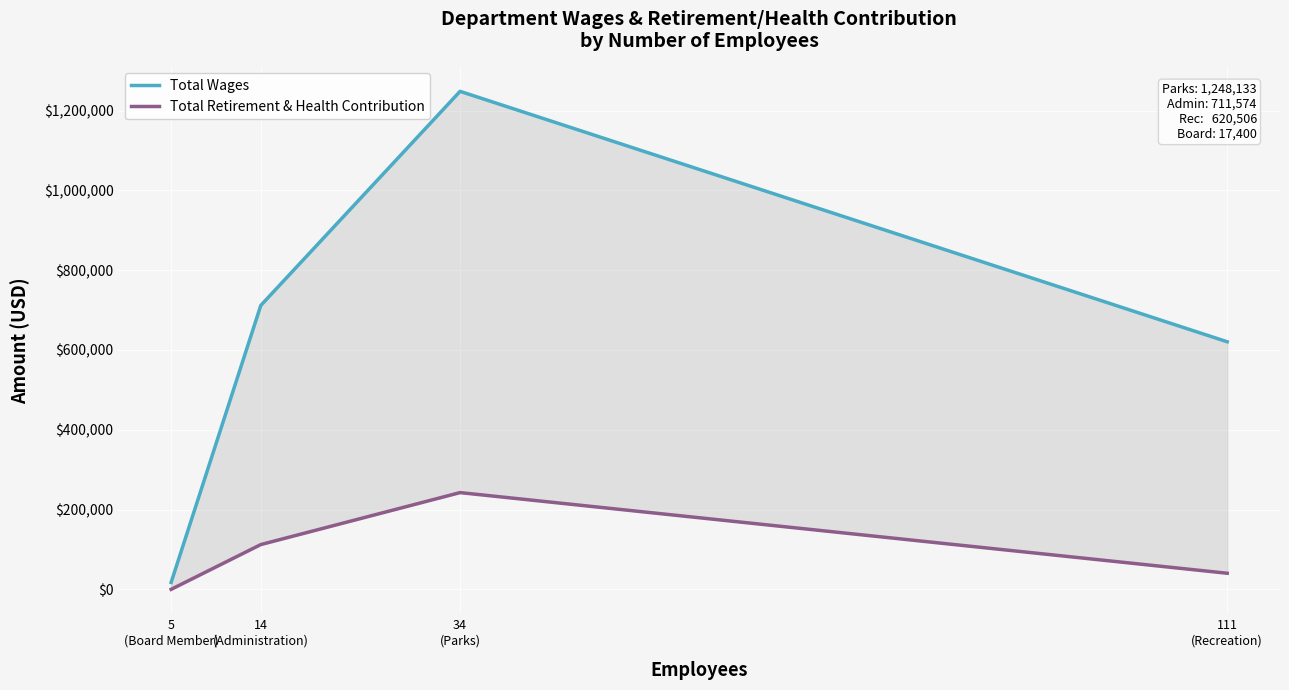

At how many categories does at least one series exceed 1052786?

1